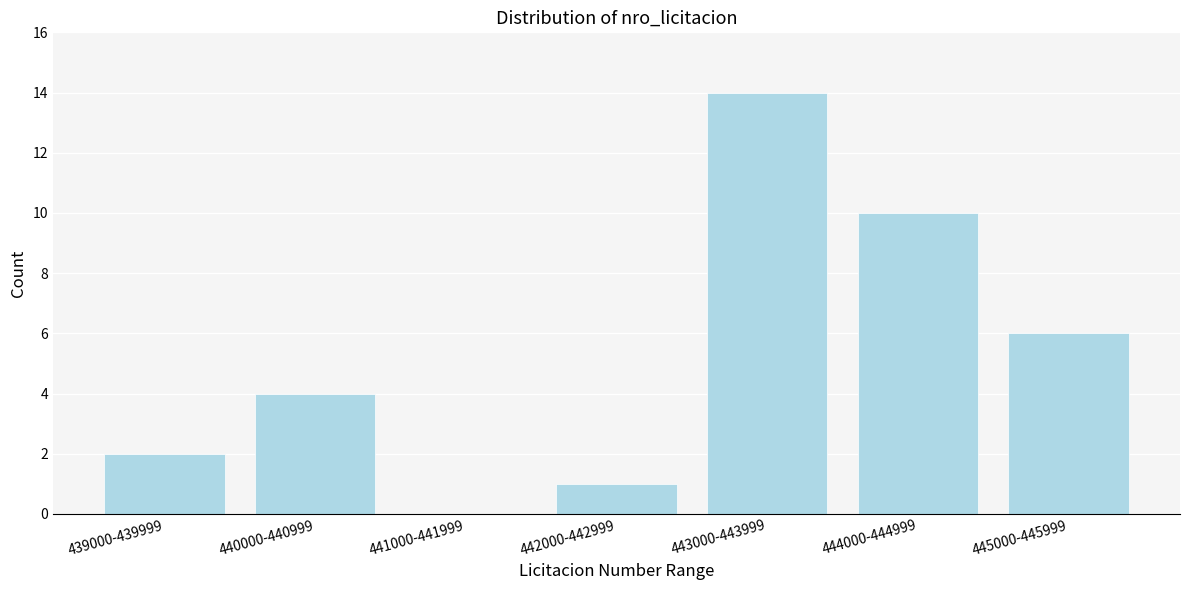

Reading left to right, what are all the values shown in this chart?

439000-439999=2	440000-440999=4	441000-441999=0	442000-442999=1	443000-443999=14	444000-444999=10	445000-445999=6